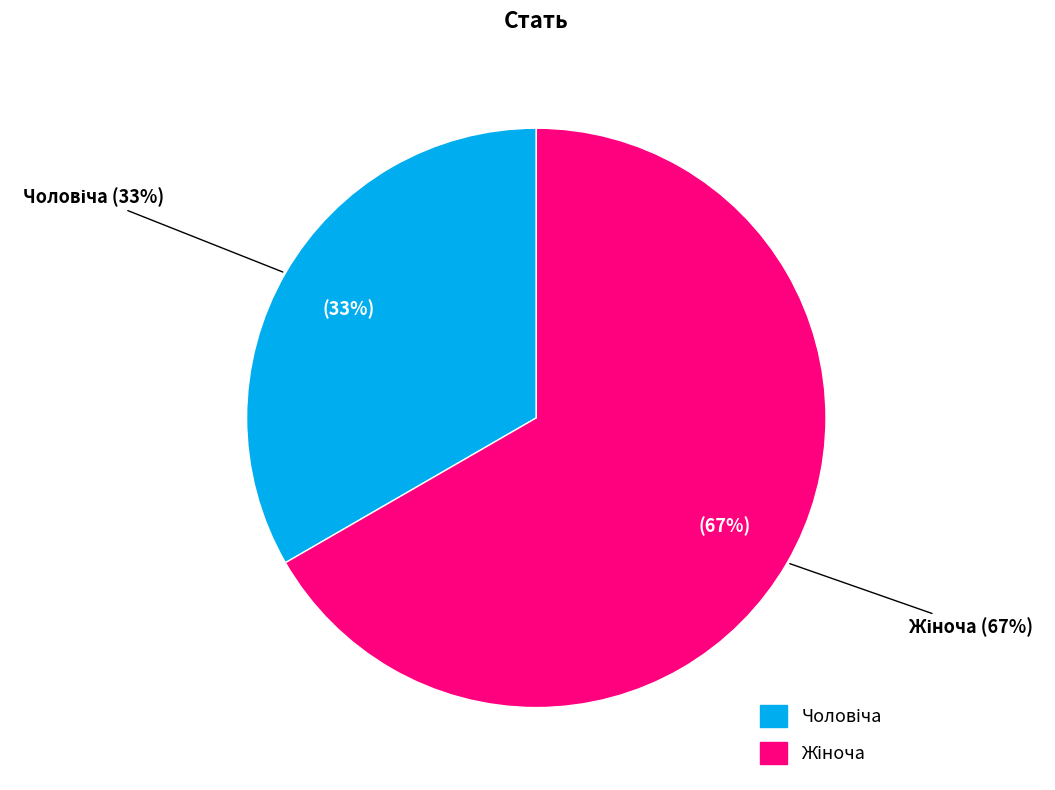

Which slice is the largest?

Жіноча